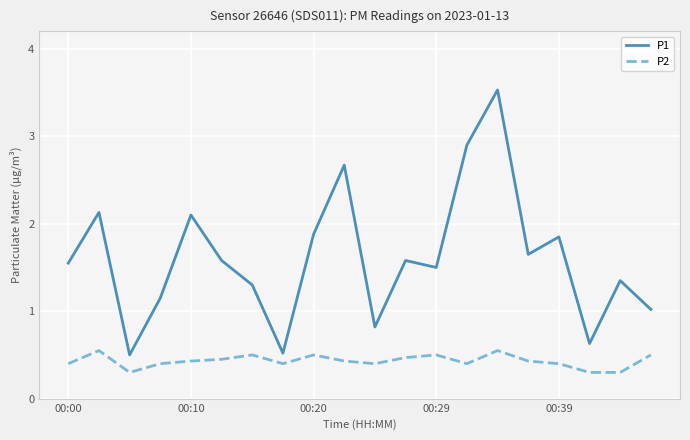

What is the sum of all P2 values?

8.6